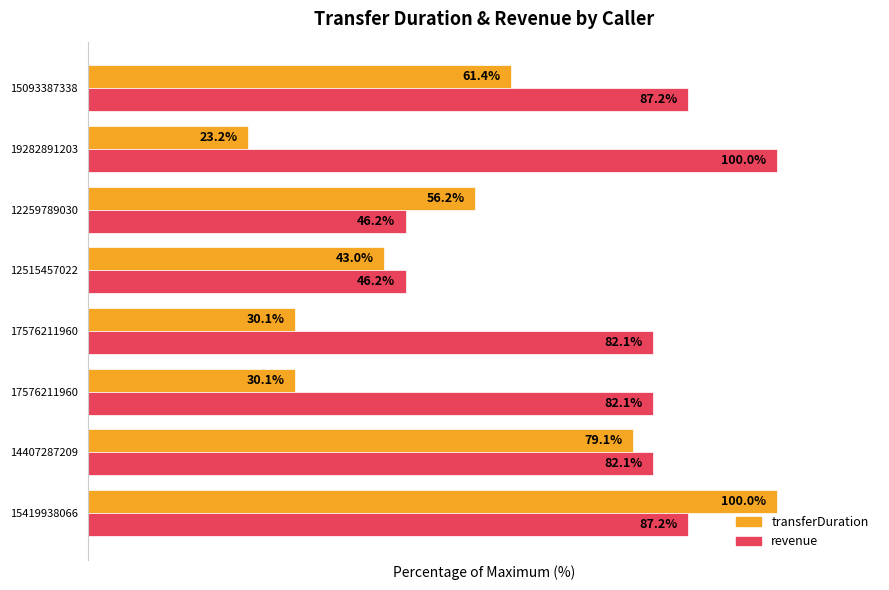

What are all the series names shown in the legend?

transferDuration, revenue